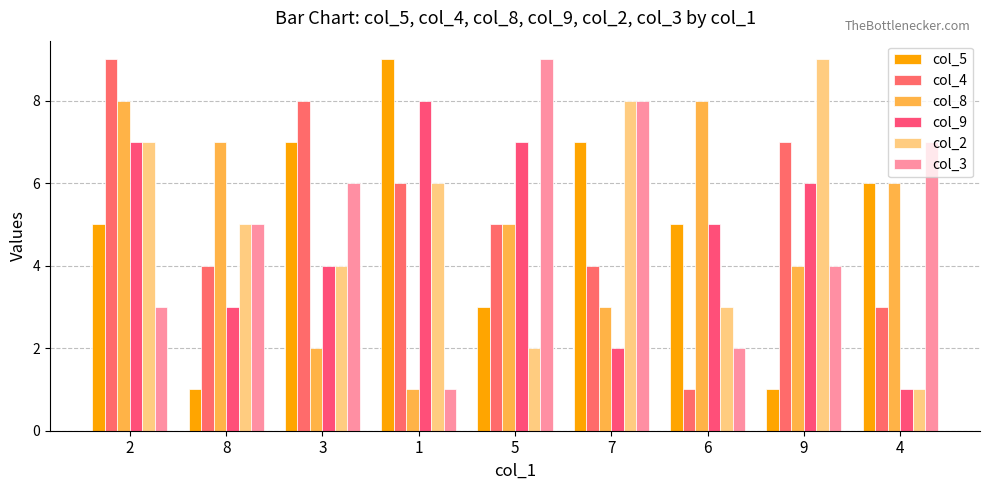

At which label is col_2 closest to 5?

8